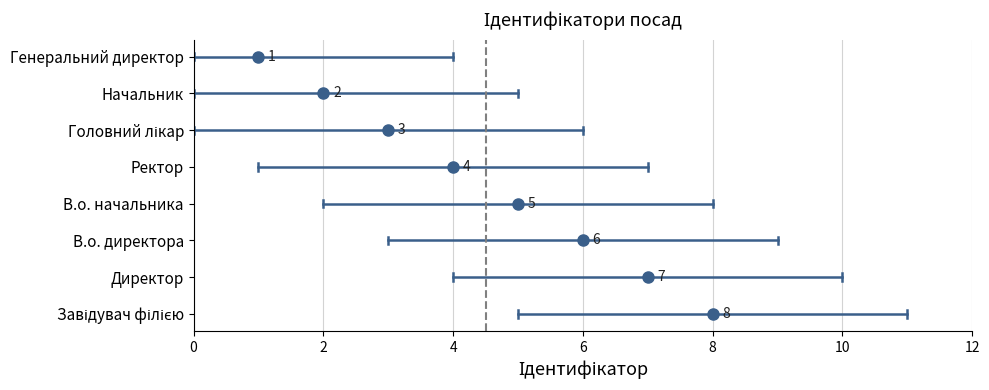

The value at Директор is 7. True or false?

True